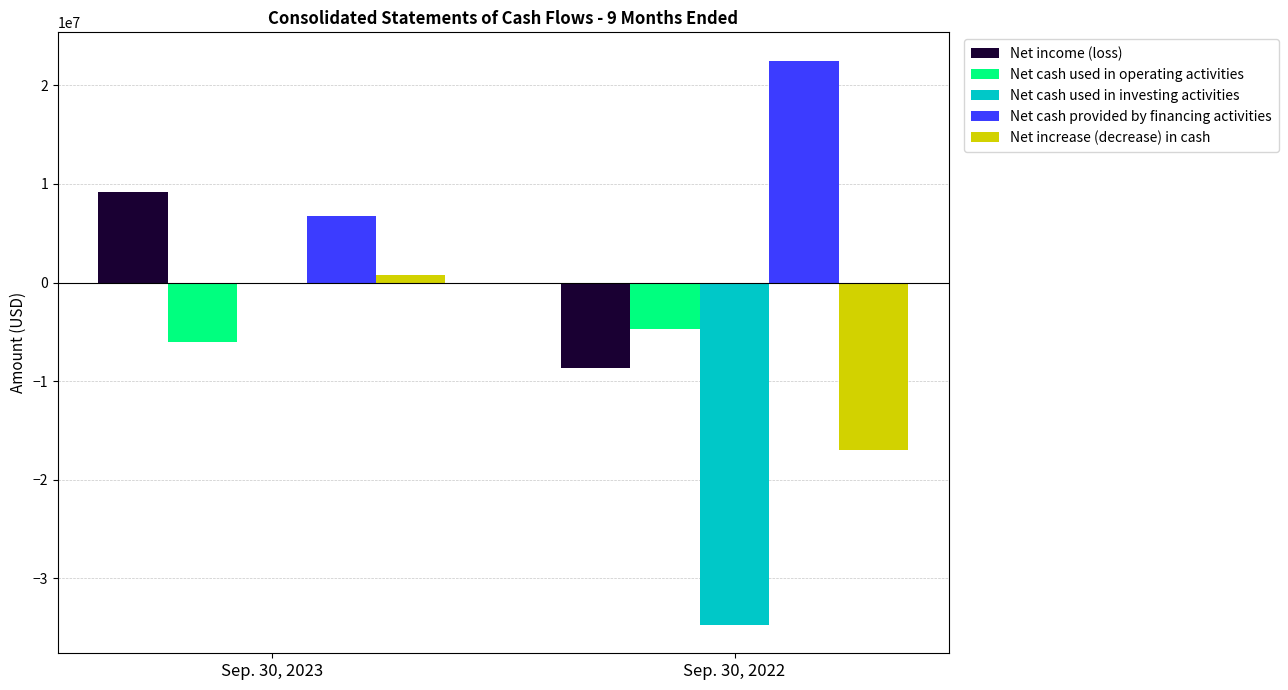

Reading left to right, extract all data points from this chart.

Net income (loss): Sep. 30, 2023=9185004	Sep. 30, 2022=-8661145
Net cash used in operating activities: Sep. 30, 2023=-6007423	Sep. 30, 2022=-4732090
Net cash used in investing activities: Sep. 30, 2023=0	Sep. 30, 2022=-34749955
Net cash provided by financing activities: Sep. 30, 2023=6751613	Sep. 30, 2022=22524199
Net increase (decrease) in cash: Sep. 30, 2023=744190	Sep. 30, 2022=-16957846